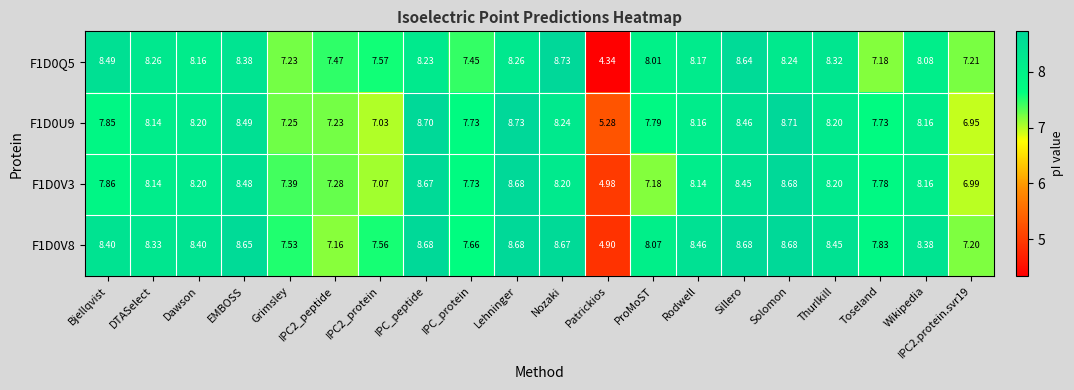

What is the total value across all series at ProMoST?

31.1